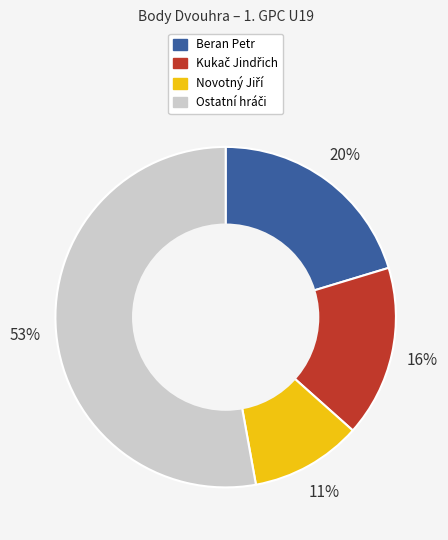

To the nearest percent, what is the average slice percentage?

25%